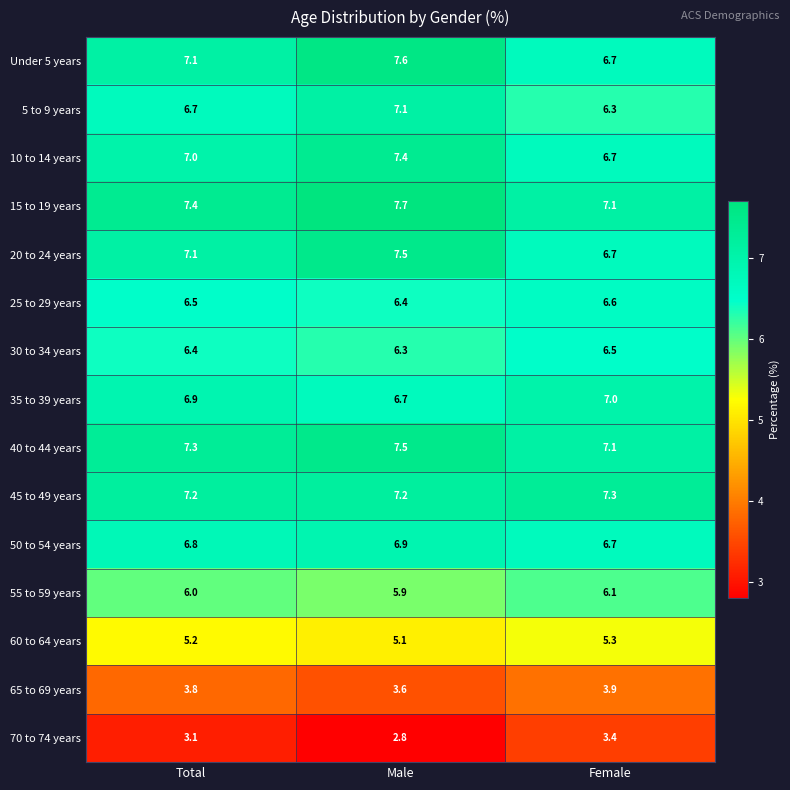

Which series has the widest spread of values?

Under 5 years